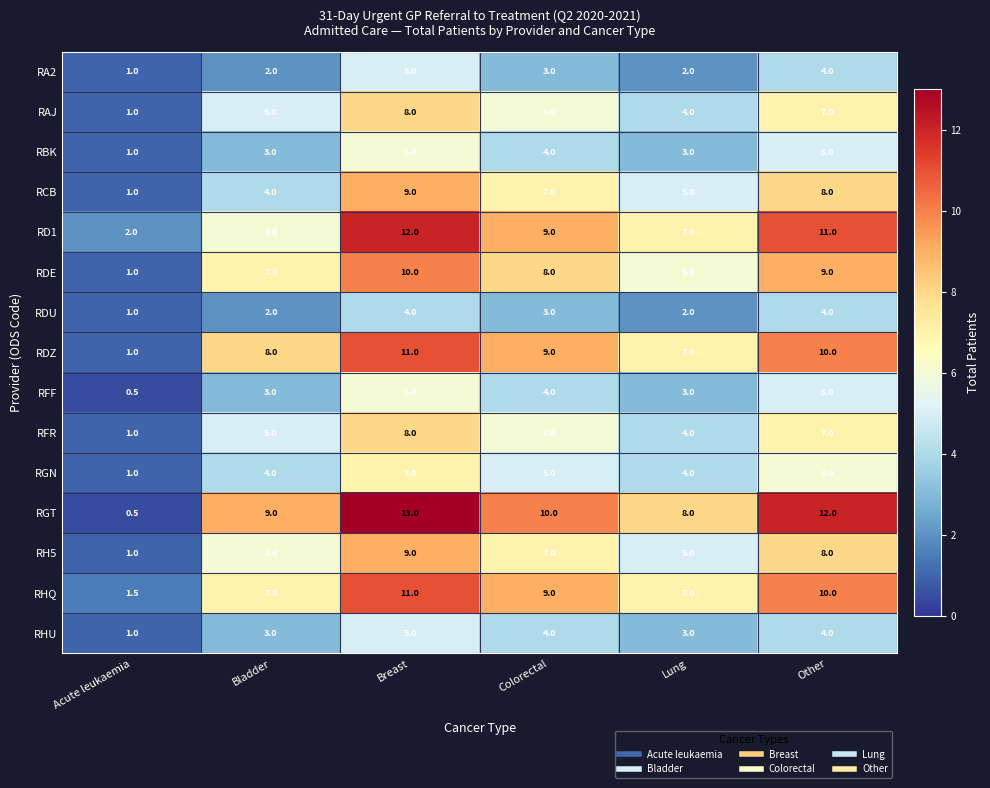

At how many categories does at least one series exceed 3?

5